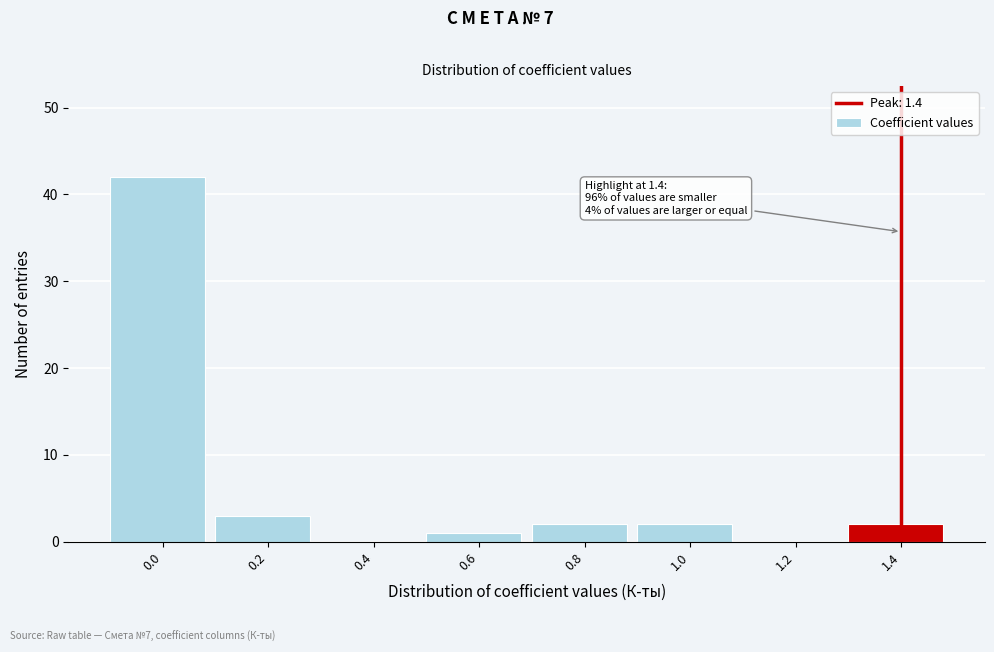

Over which range of the x-axis is the bar tallest?

-0.1 to 0.1